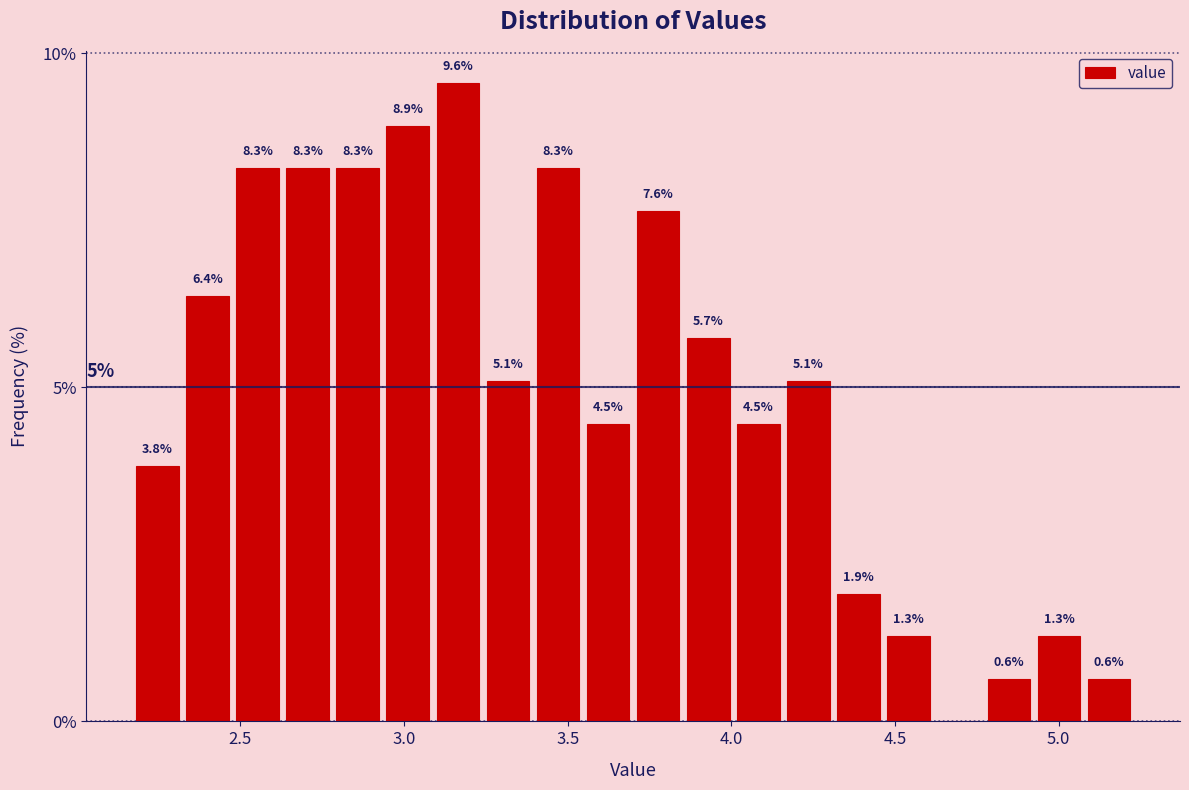

Read against the x-axis, roughly where is the centre of the tallest bar?

3.15